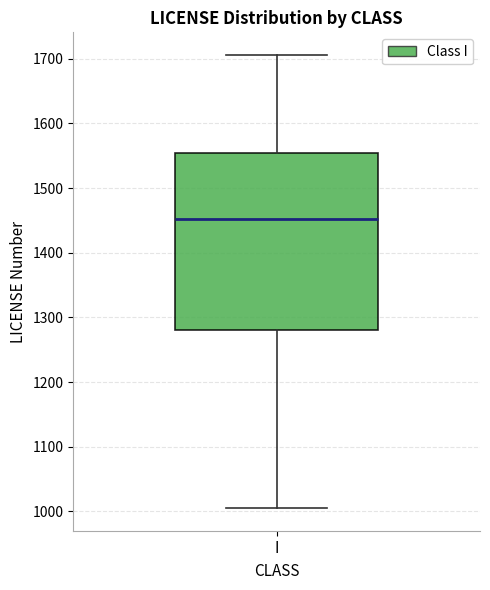

Read this box plot against the y-axis: the position of the median line, the range covered by the box, and the ends of both whiskers. The values are not printed on the chart, so give them approximately, as read against the axis.

median 1450, box 1280 to 1550, whiskers 1010 to 1710